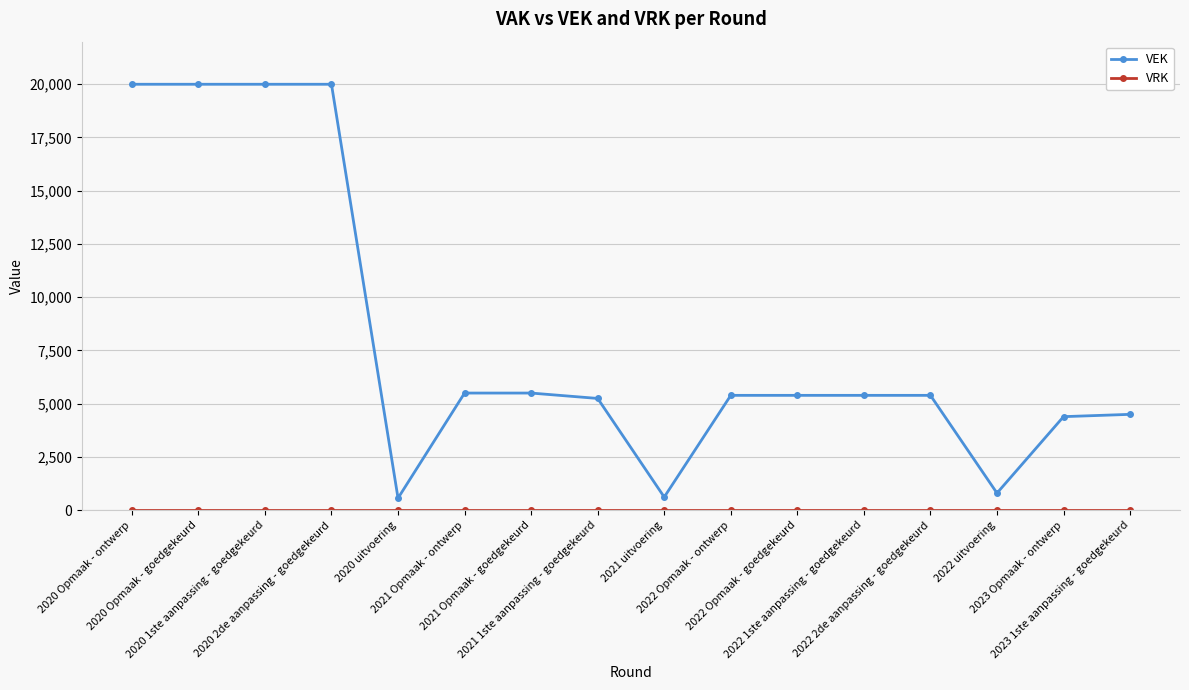

At how many categories does at least one series exceed 13656?

4